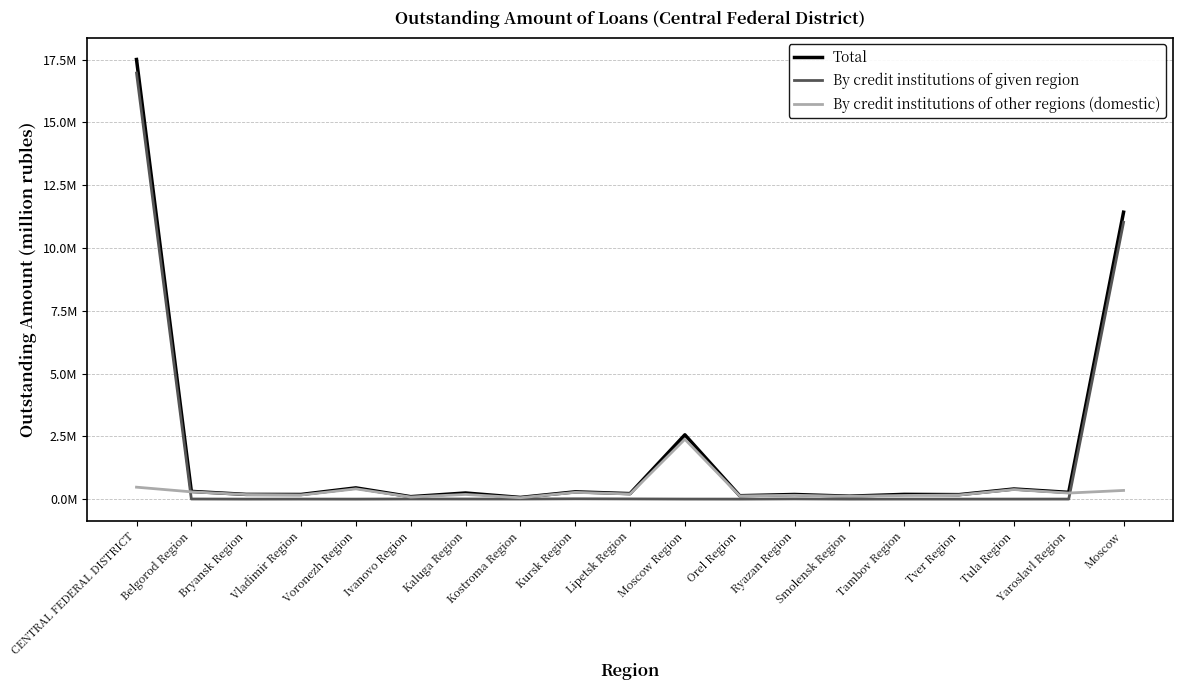

Which category has the lowest value in the Total series?

Kostroma Region